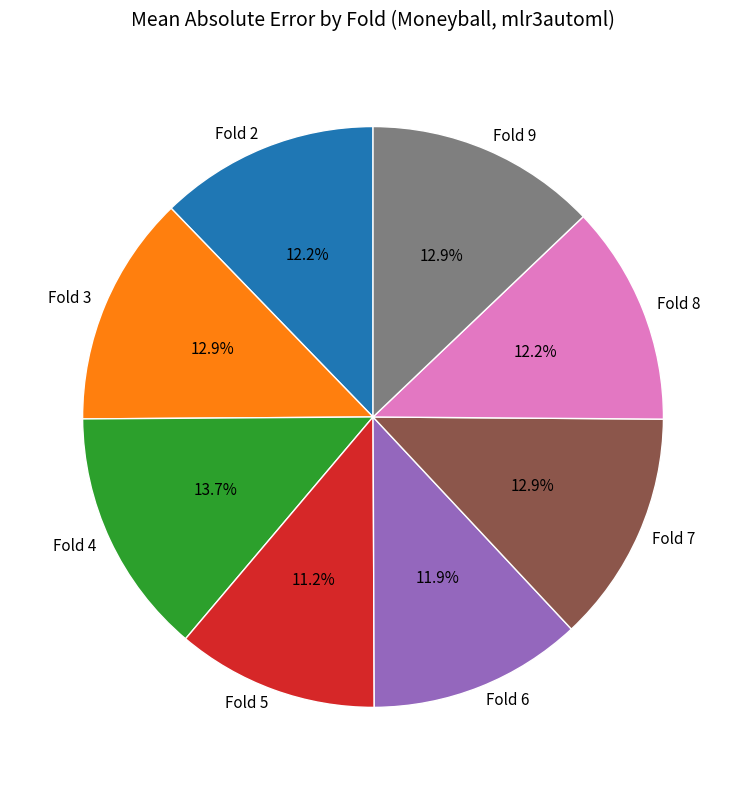

Is there any slice that represents more than half of the pie?

No